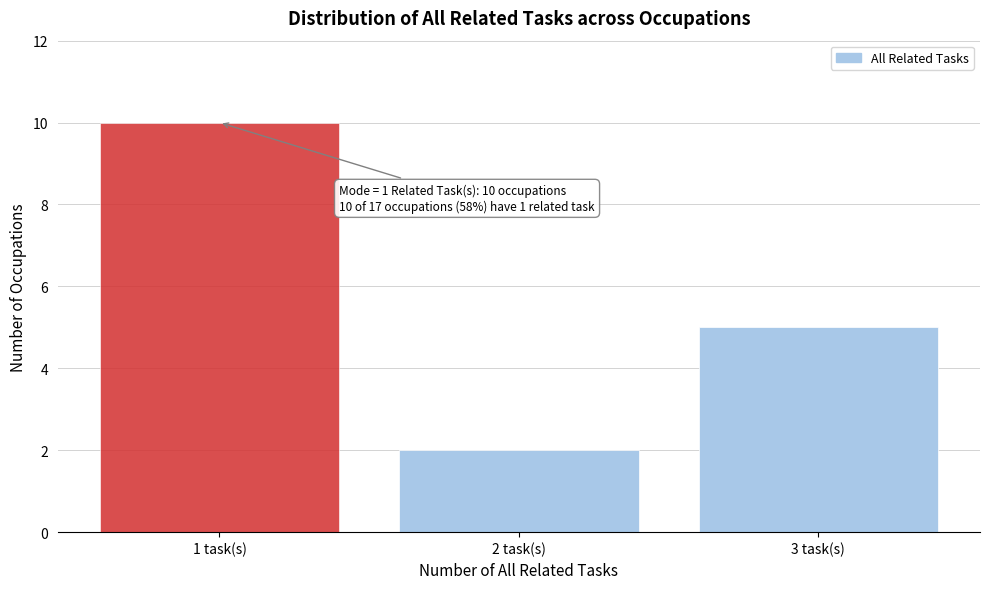

Reading right to left, transcribe all the data shown in this chart.

3 task(s)=5	2 task(s)=2	1 task(s)=10